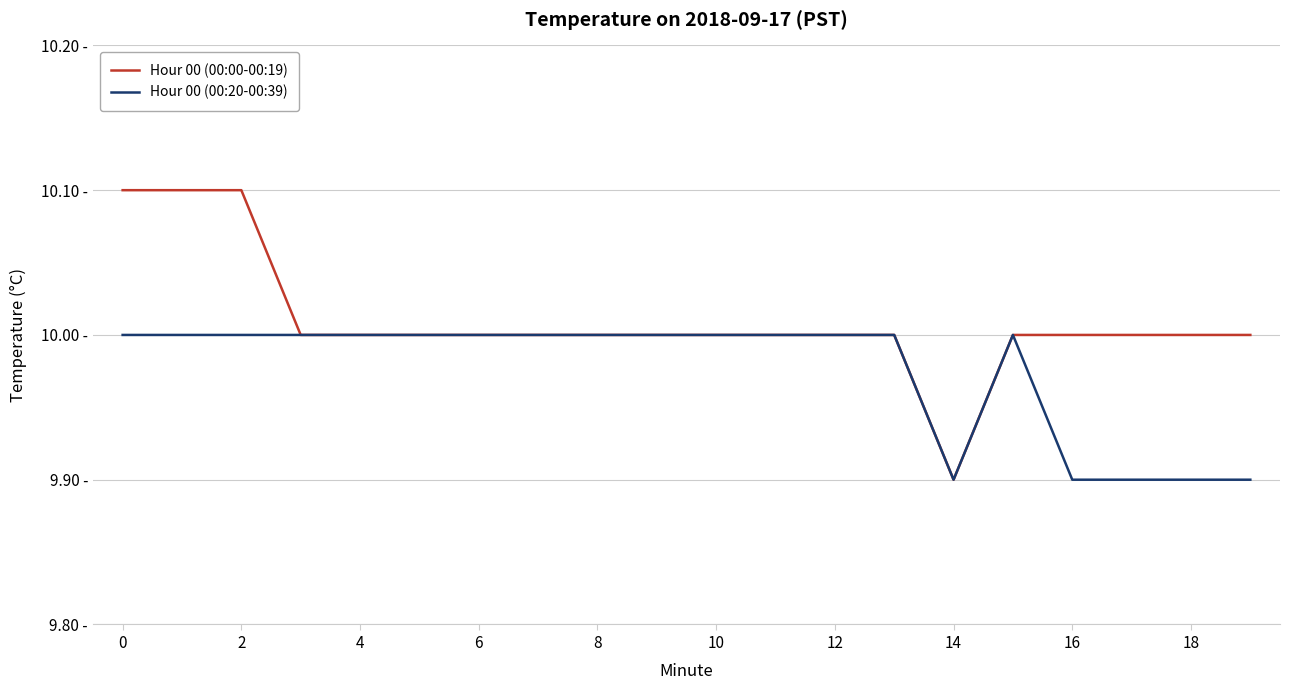

True or false: Hour 00 (00:20-00:39) and Hour 00 (00:00-00:19) cross at least once.

False